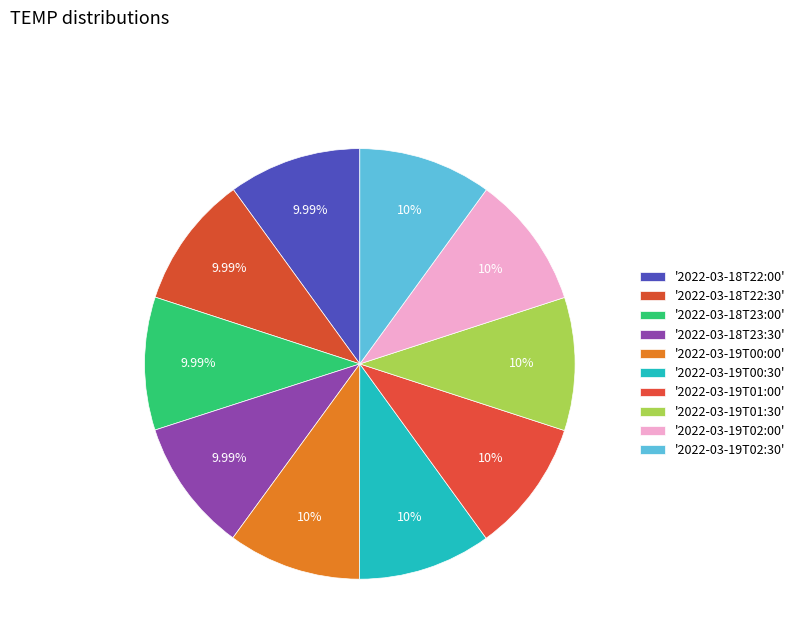

Count the number of slices in the pie.

10